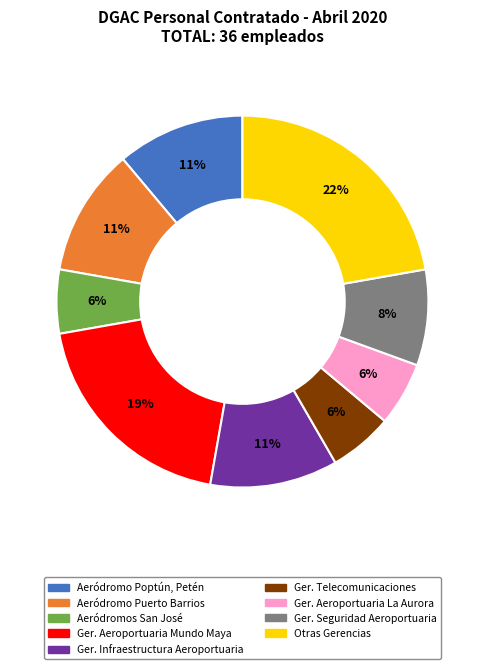

To the nearest percent, what is the average slice percentage?

11%